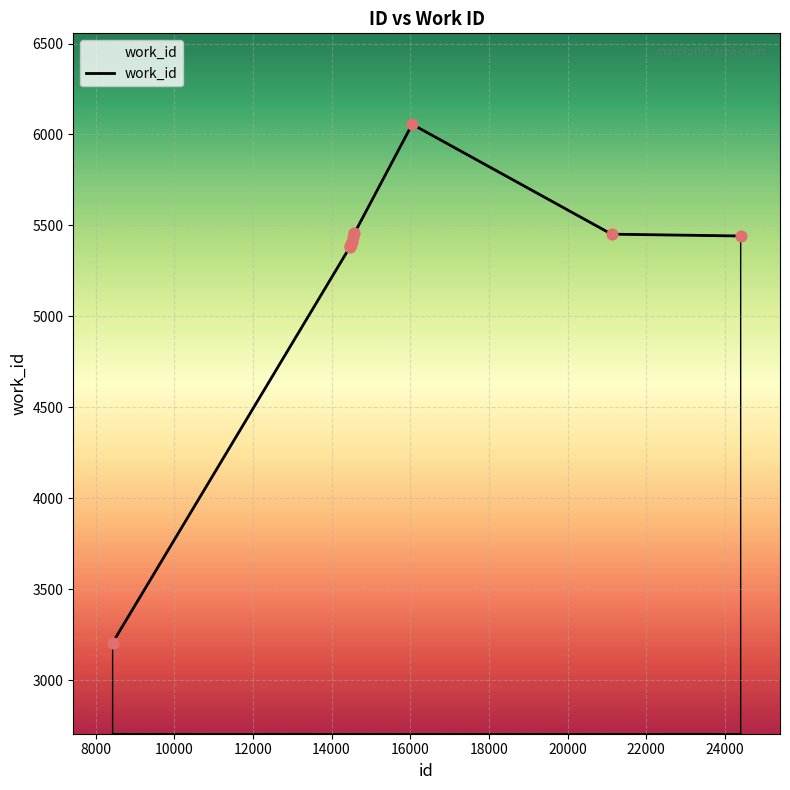

What is the maximum value shown in the chart?

6056